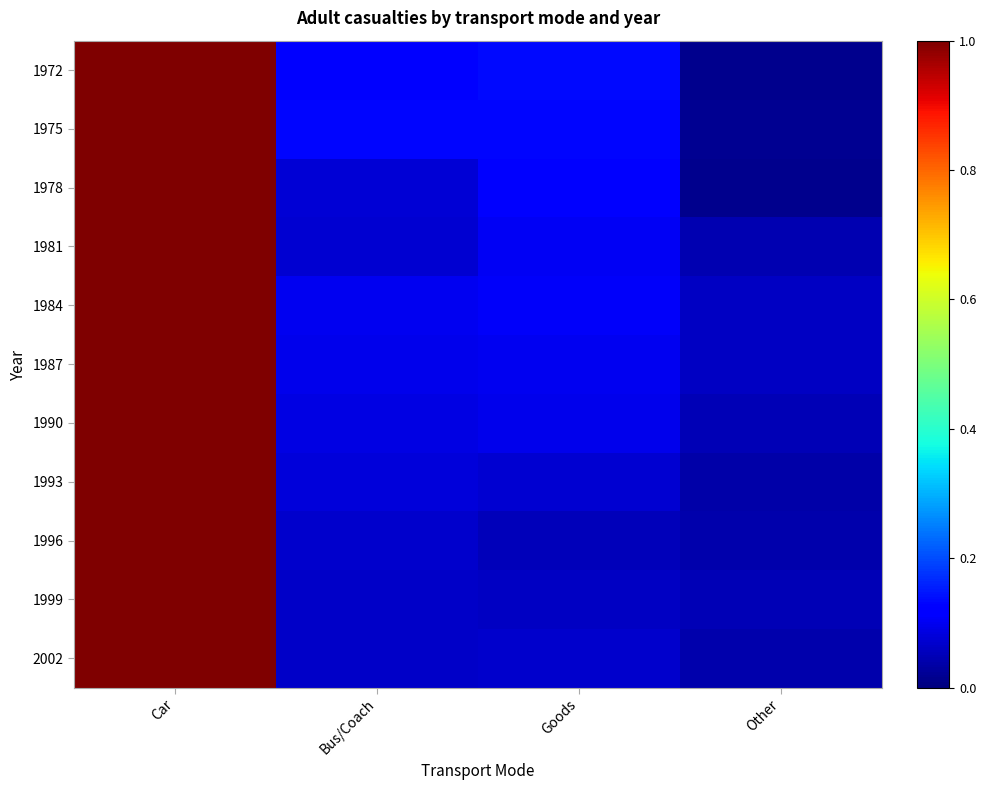

What is the greatest value displayed?

1.0